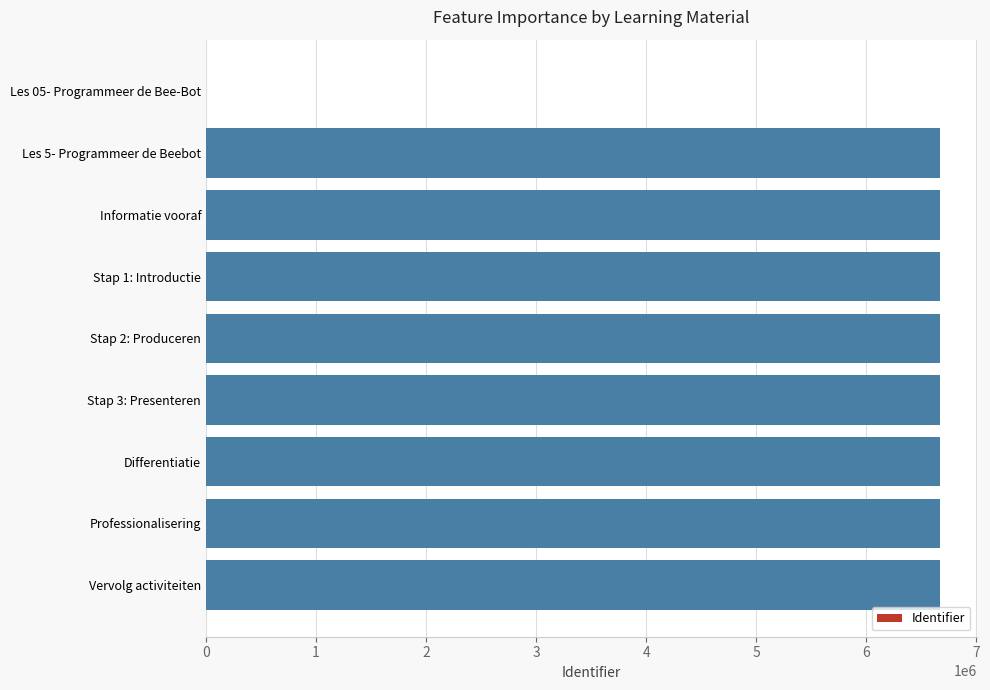

What value does the data have at Professionalisering?

6667909